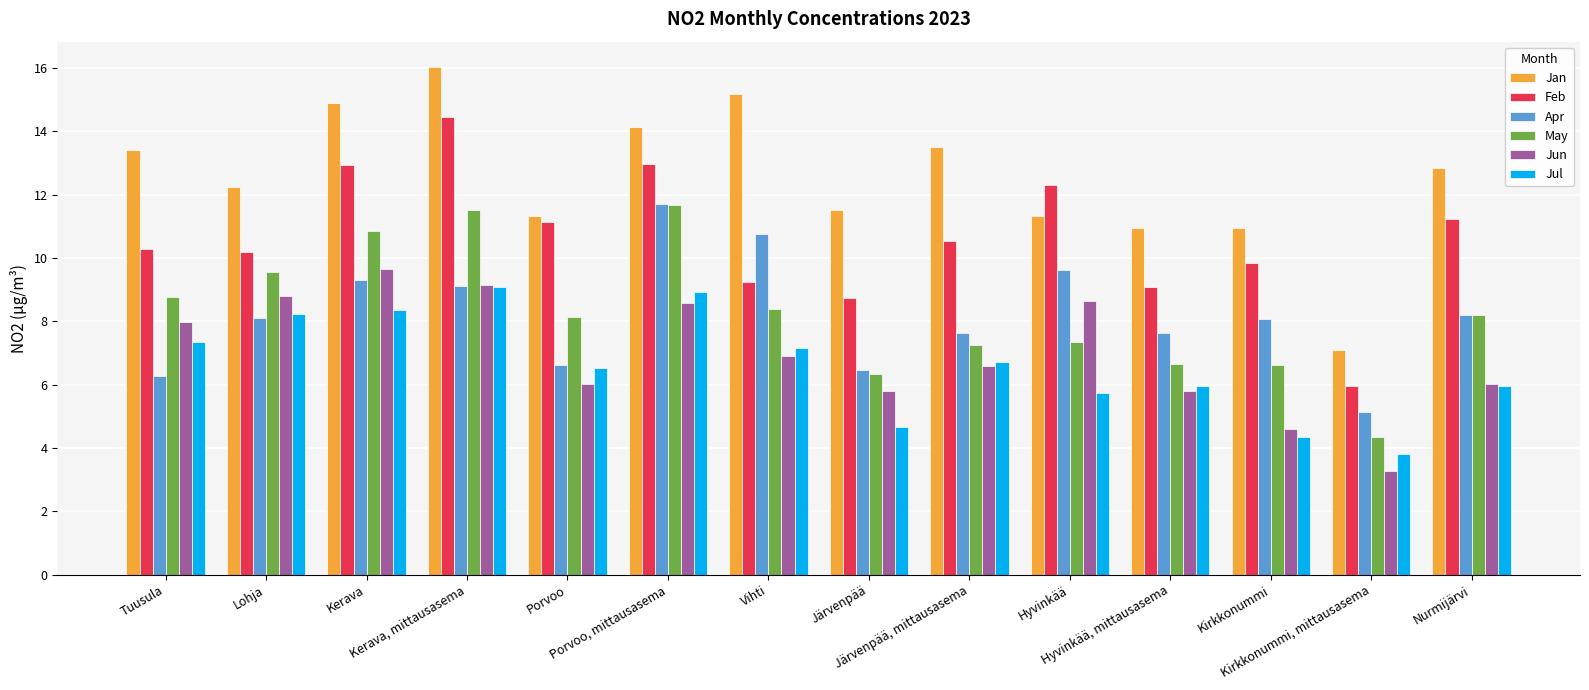

The Feb series shows 14.5 at Kerava, mittausasema. True or false?

True